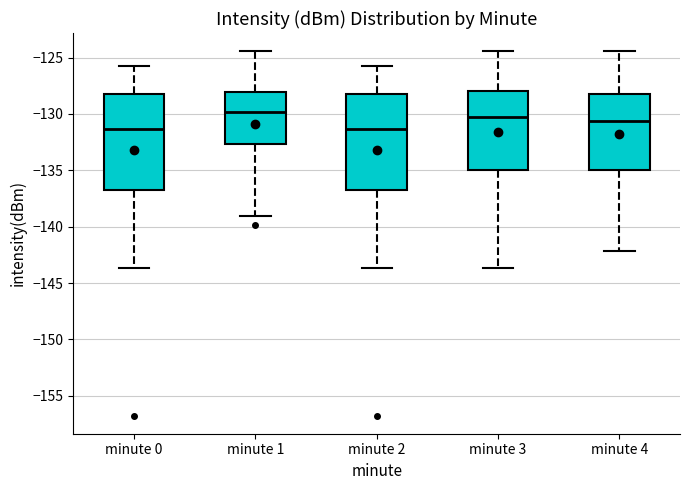

Reading left to right, transcribe this box plot: for each box, give where its median line is, the range the box spans, and where its two whiskers end, as read against the y-axis. The values are not printed on the chart, so give them approximately, as read against the axis.

minute 0: median -131.5, box -136.5 to -128.5, whiskers -143.5 to -126.0
minute 1: median -130.0, box -132.5 to -128.0, whiskers -139.0 to -124.5
minute 2: median -131.5, box -136.5 to -128.5, whiskers -143.5 to -126.0
minute 3: median -130.5, box -135.0 to -128.0, whiskers -143.5 to -124.5
minute 4: median -130.5, box -135.0 to -128.0, whiskers -142.0 to -124.5